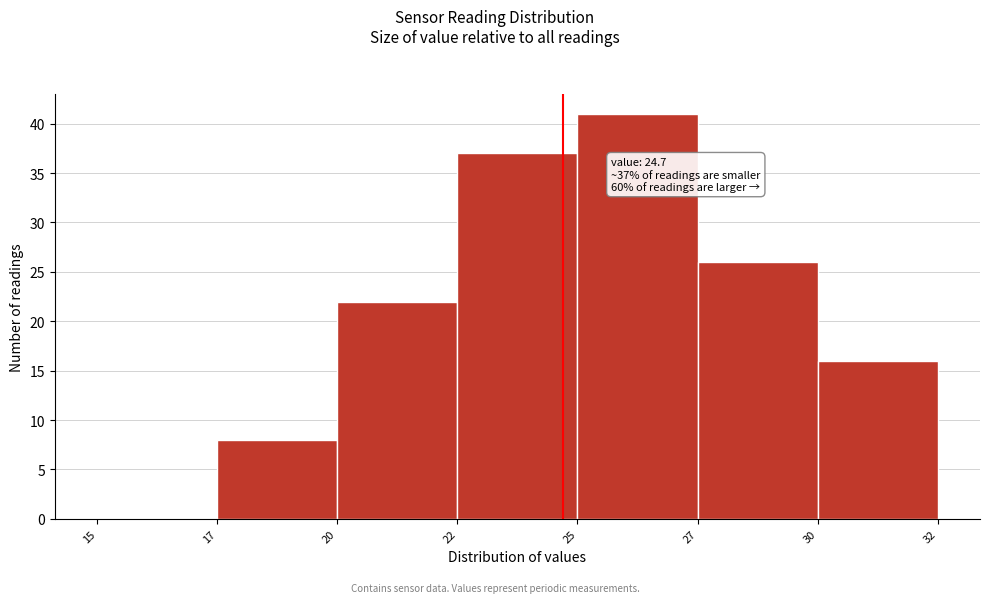

Reading left to right, list all the values displayed in this chart.

15=0	17=8	20=22	22=37	25=41	27=26	30=16